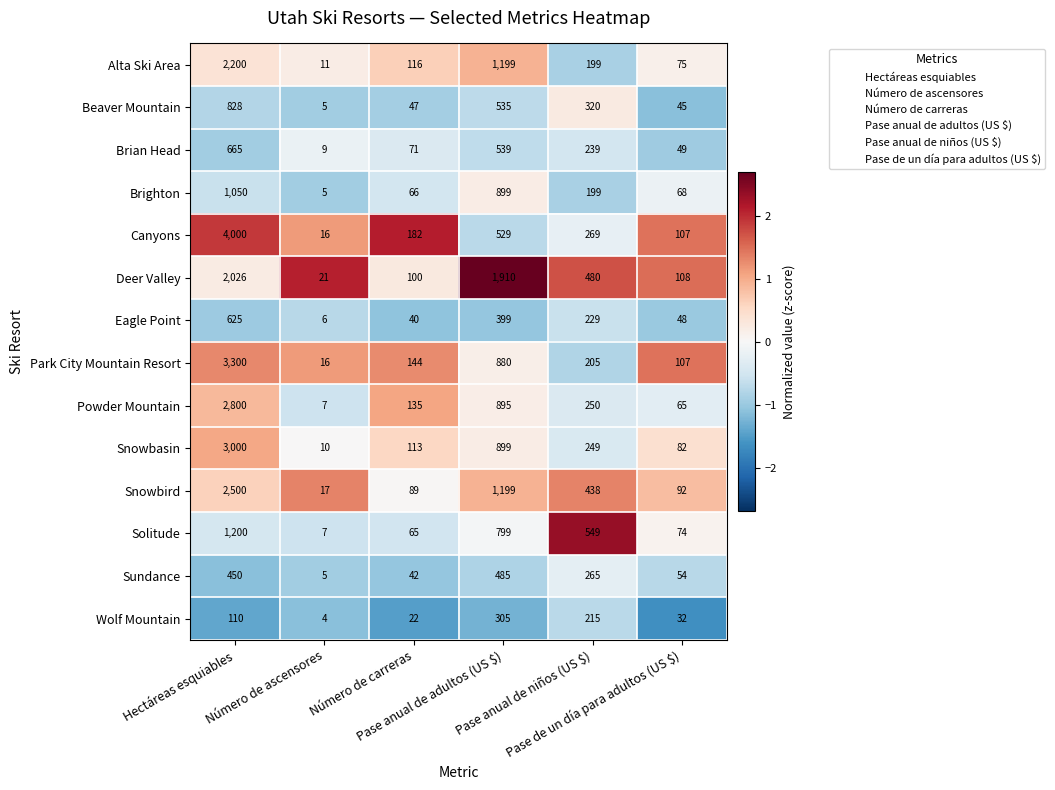

Which series has the largest total across all categories?

Canyons